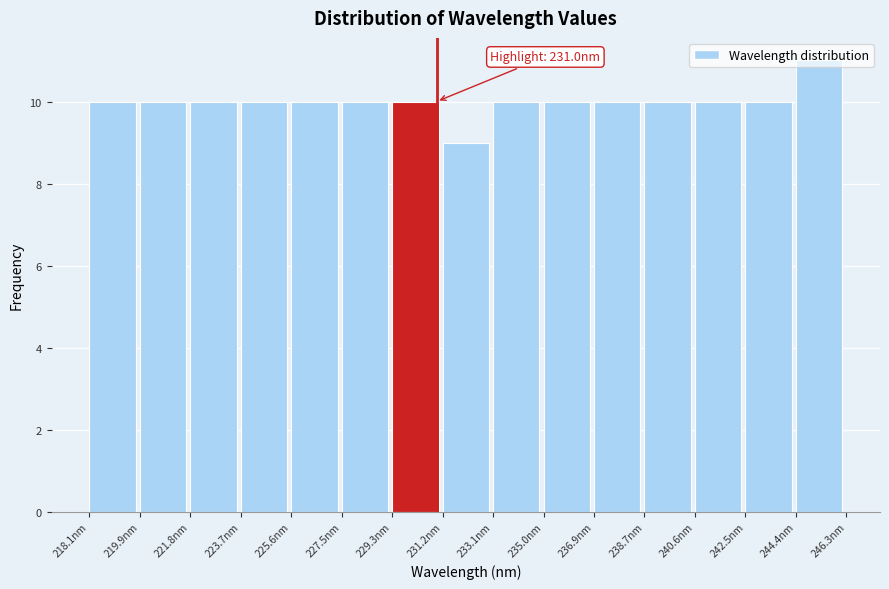

Over which range of the x-axis is the bar tallest?

244.4 to 246.2